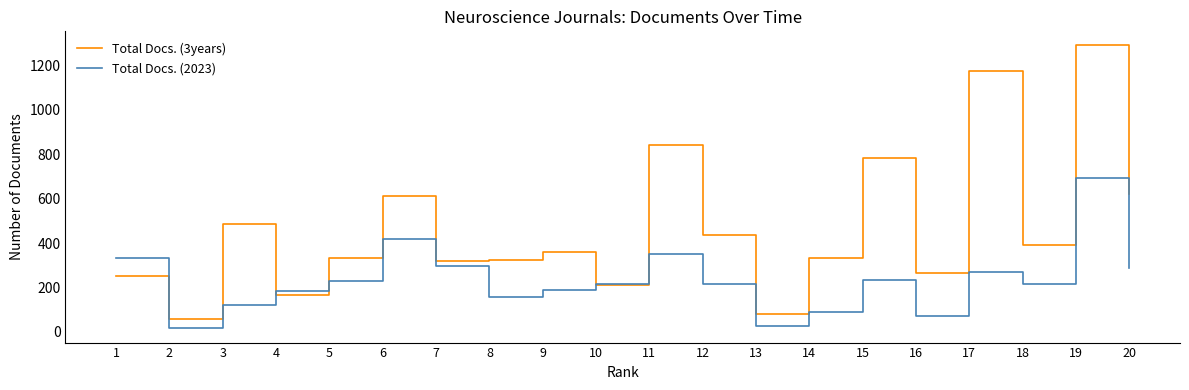

Where do Total Docs. (3years) and Total Docs. (2023) first cross each other?

1 and 2